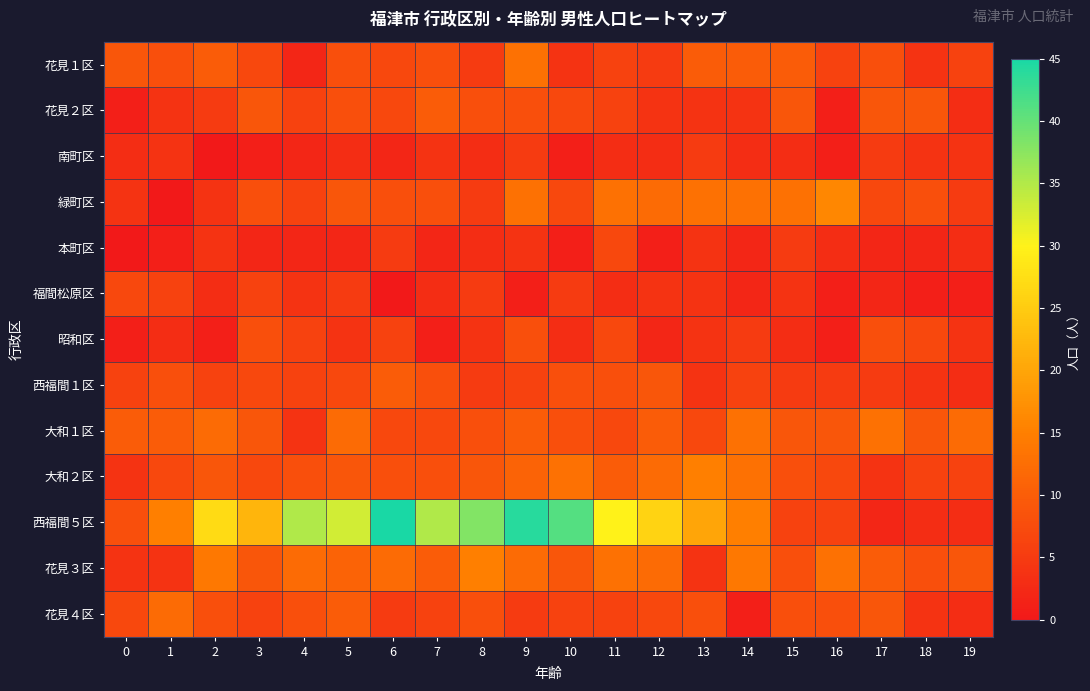

Between 2 and 19, which is larger?

2